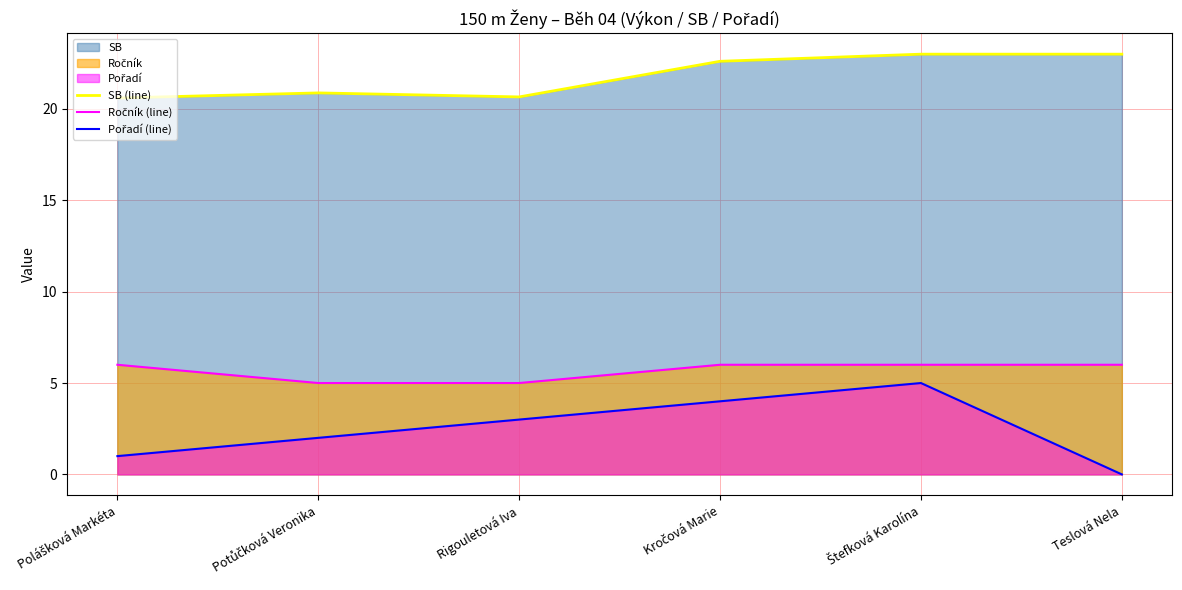

True or false: Pořadí (line) has more than 1 interior local peaks.

False